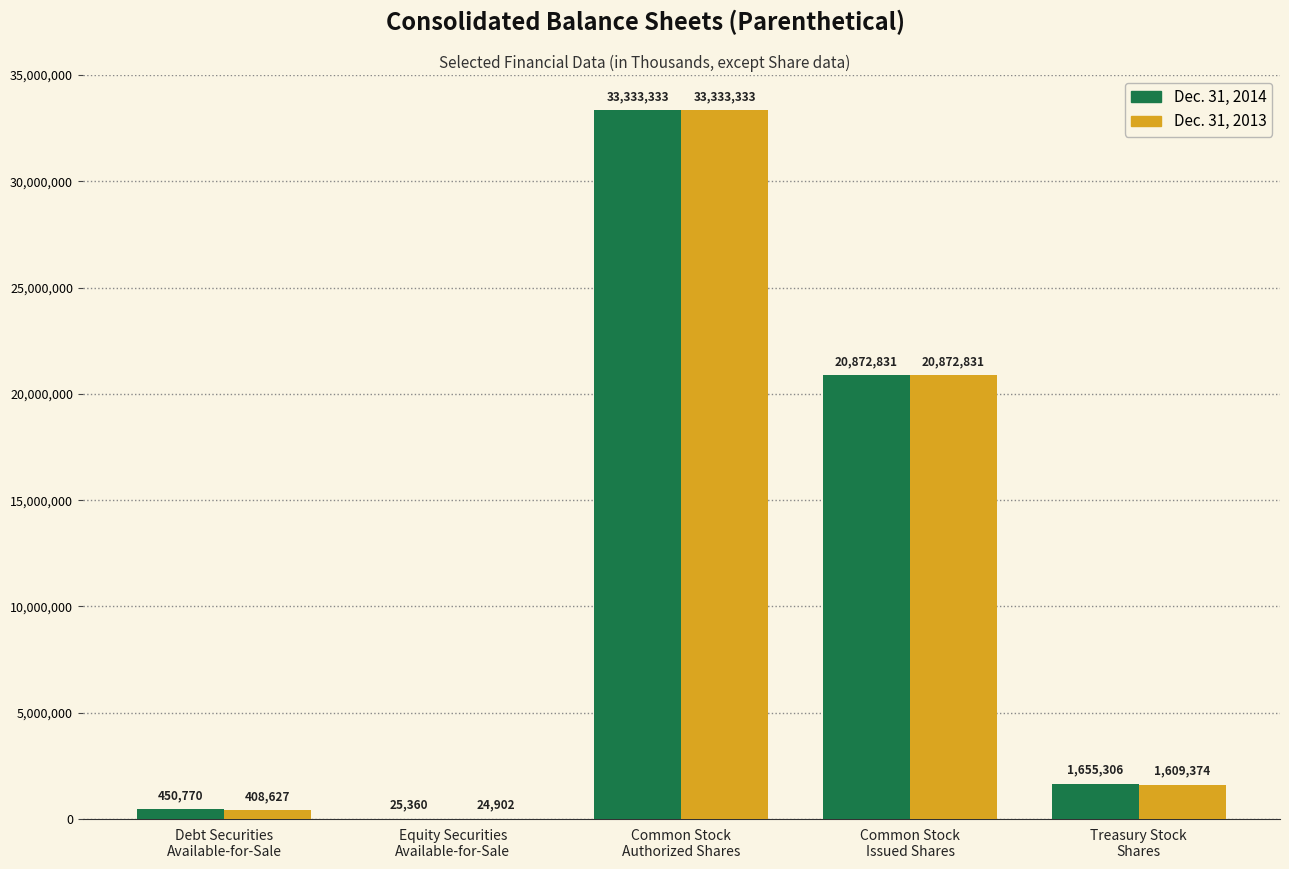

Which series has the largest total across all categories?

Dec. 31, 2014